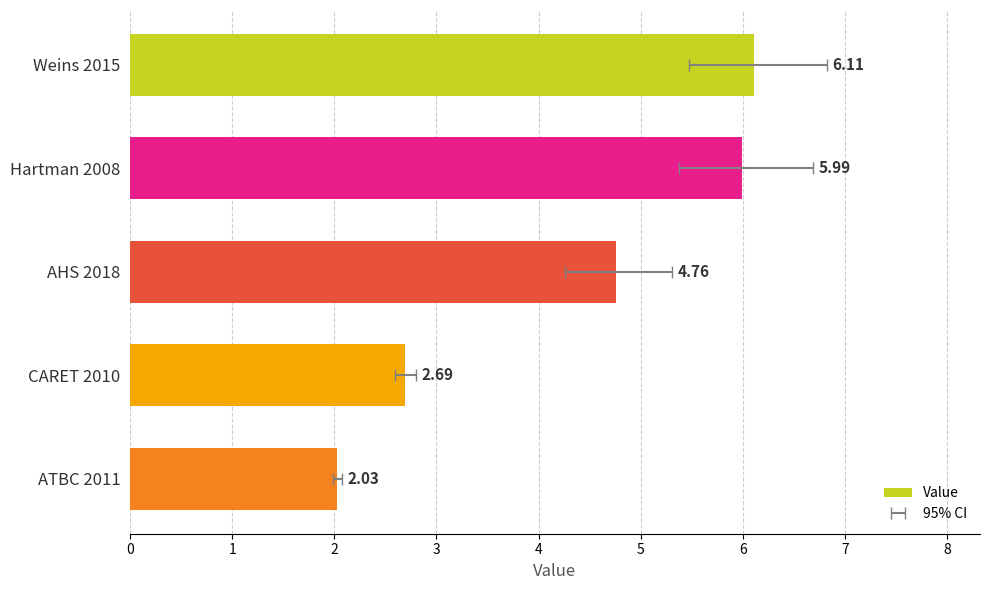

The chart shows a value of 2.7 at CARET 2010. True or false?

True